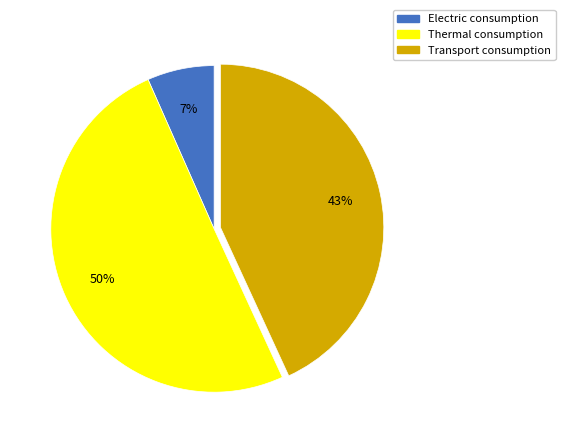

To the nearest percent, what percentage of the pie is Thermal consumption?

50%